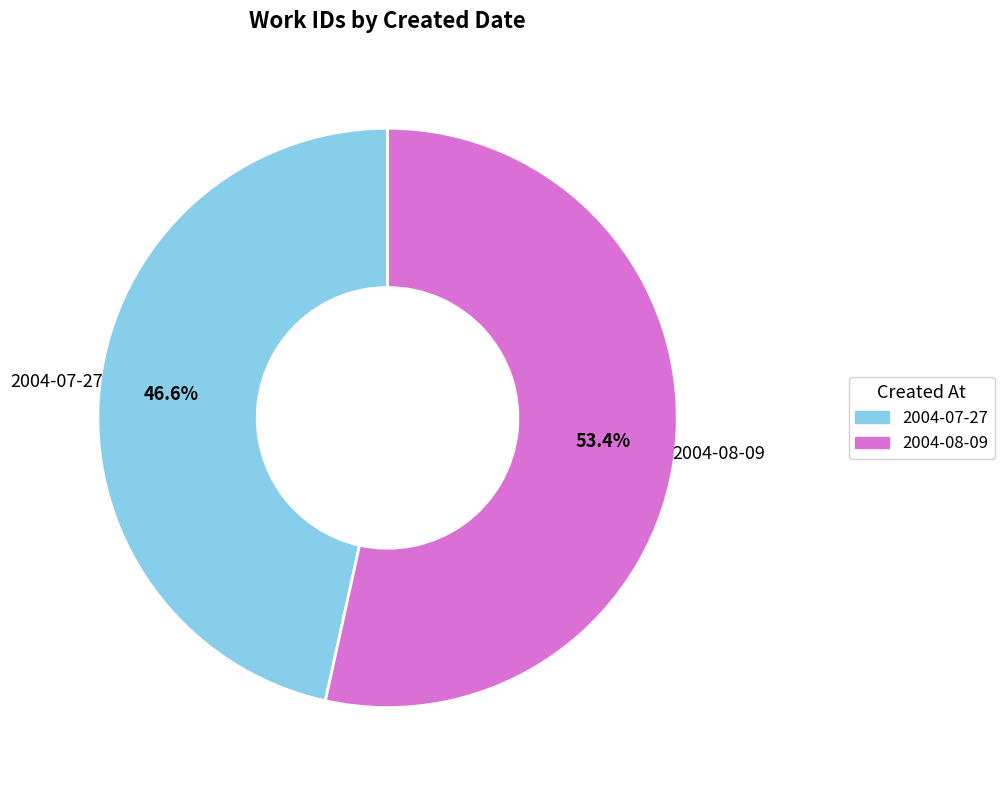

Rank the categories by value from highest to lowest.

2004-08-09, 2004-07-27